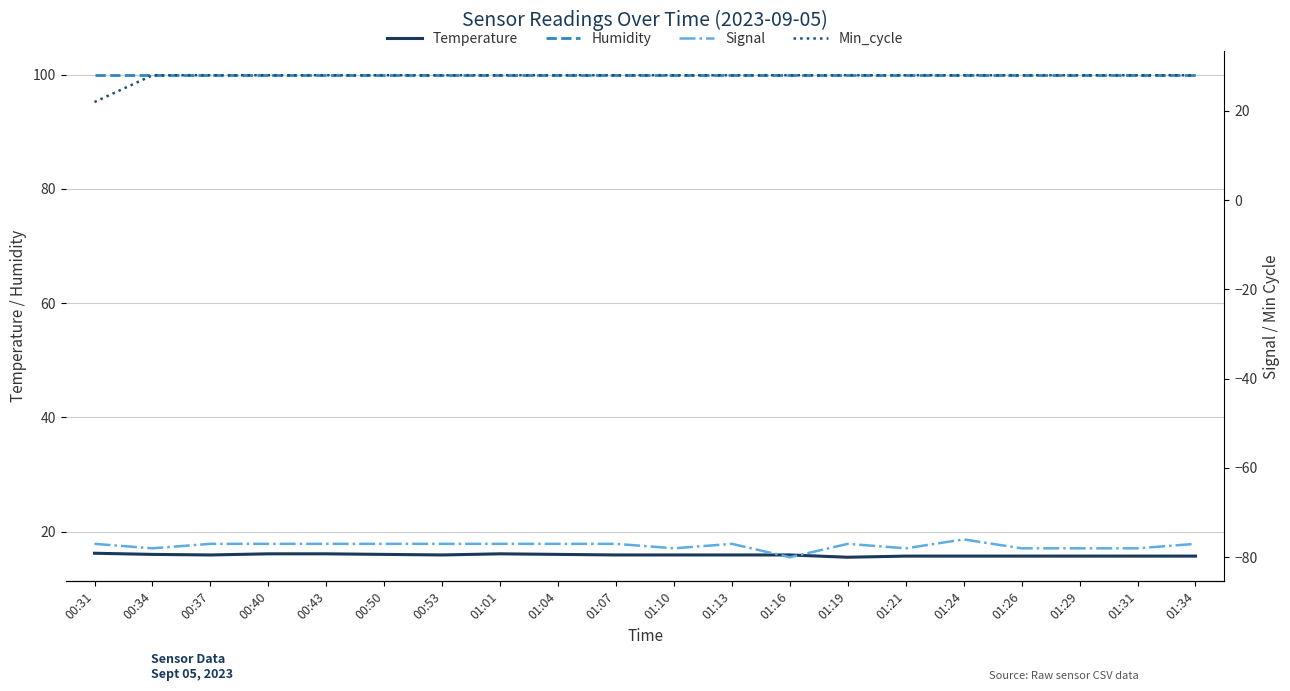

What is the difference between the maximum and minimum values in the Temperature series?

0.7